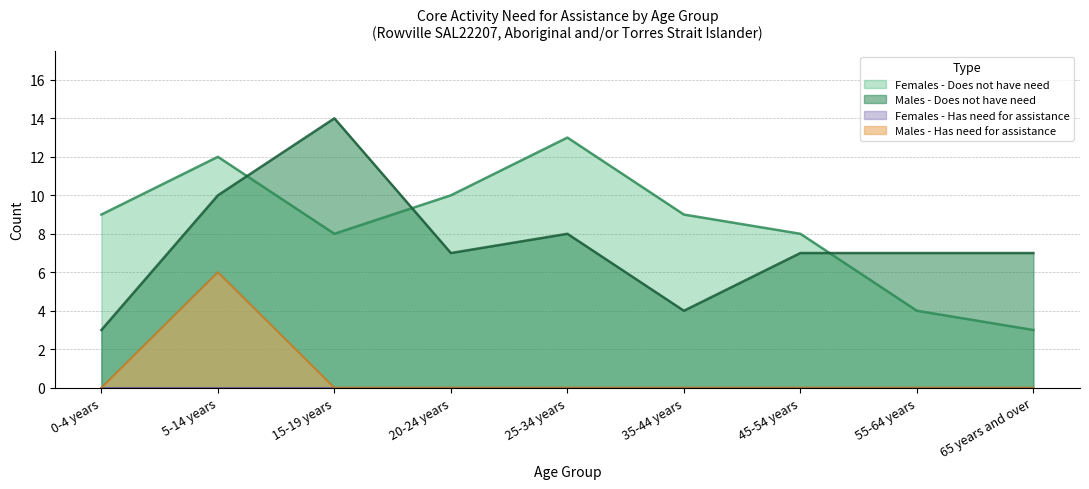

Which series has the largest range (max minus min)?

Males - Does not have need